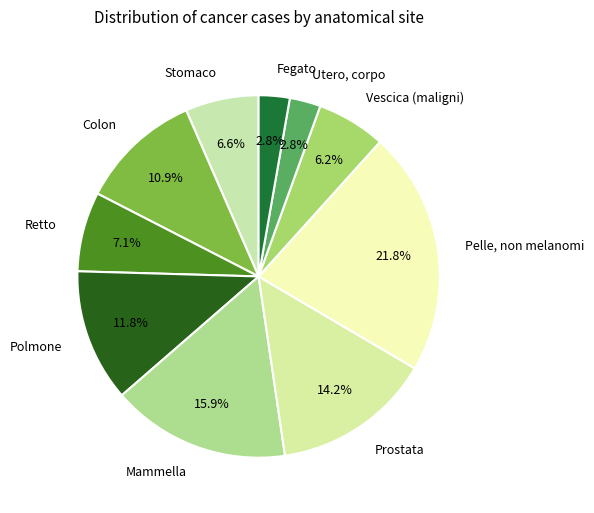

Is it true that Utero, corpo is 3% of the pie?

True